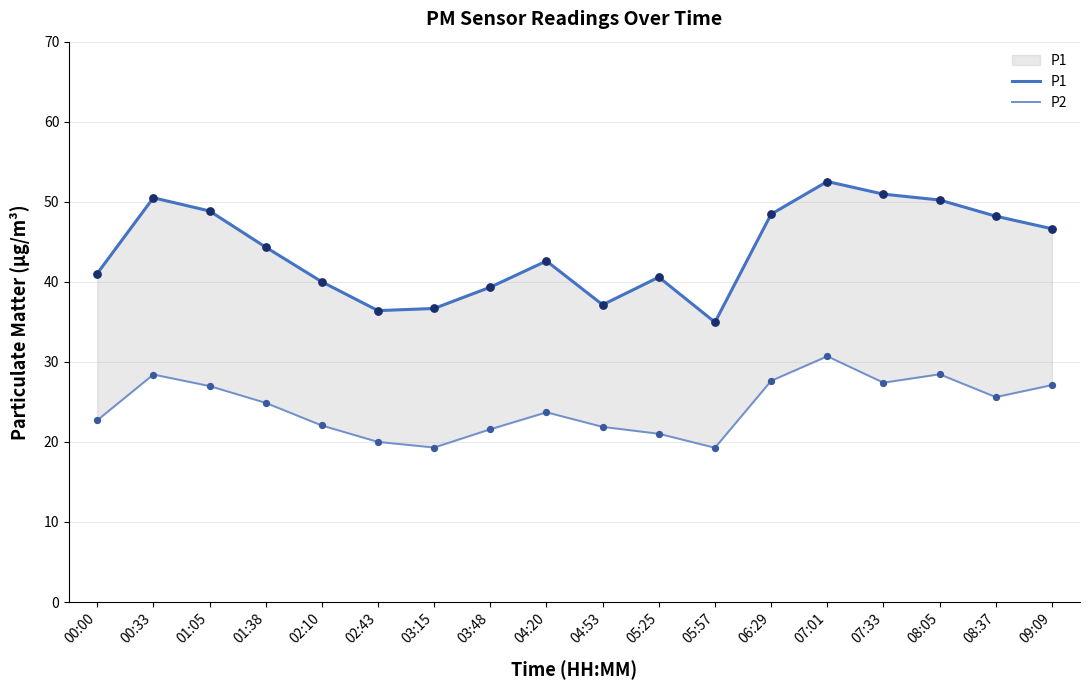

What is the total value across all series at 00:33?

78.9